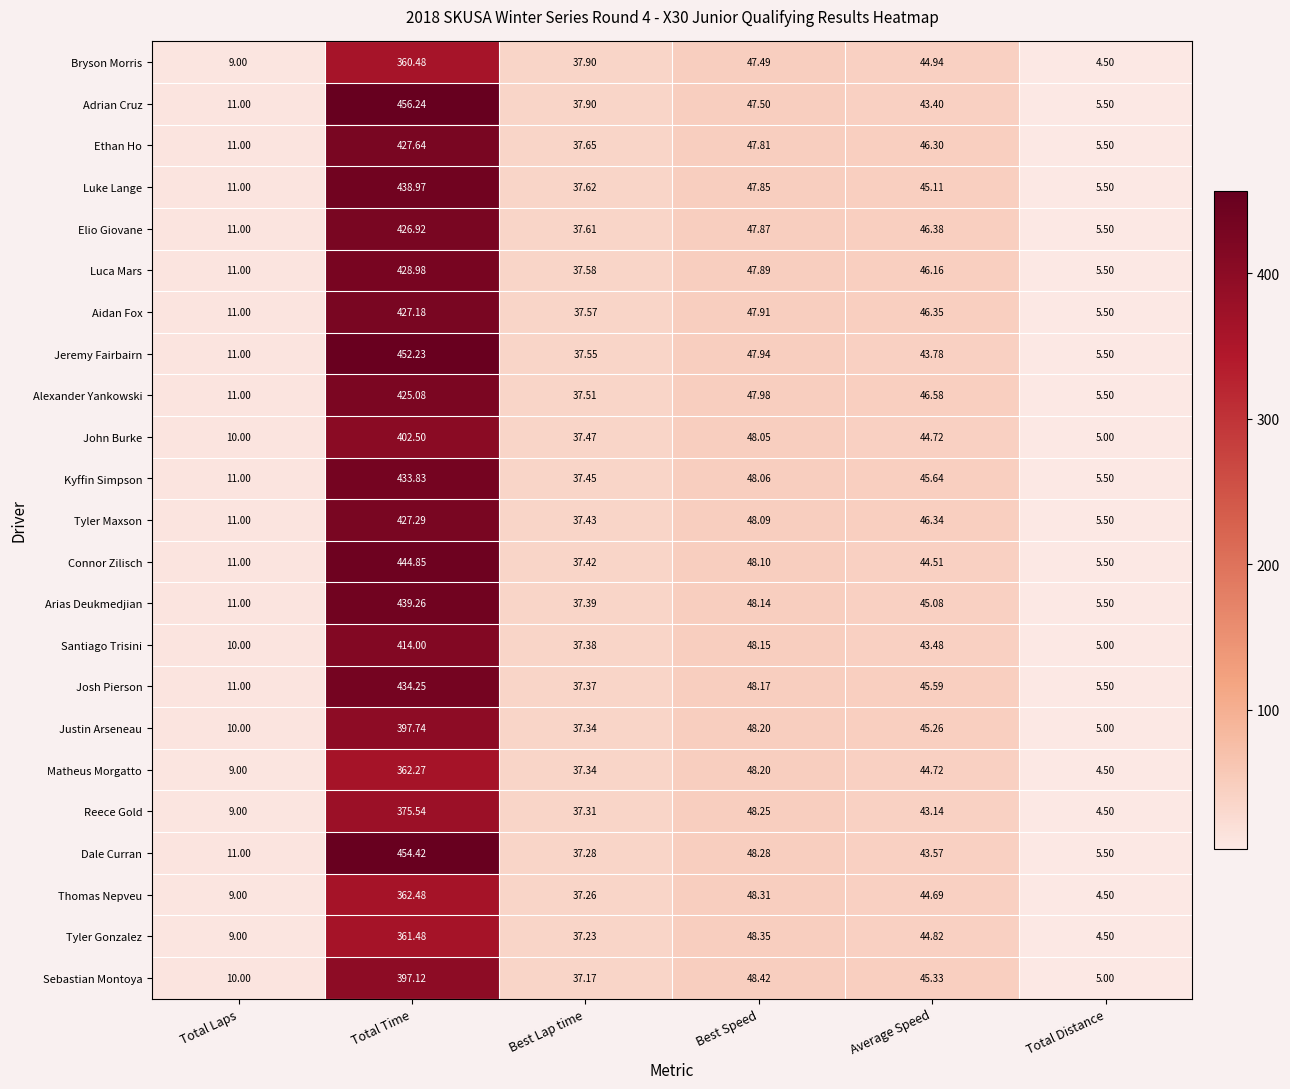

Which category has the lowest value across all series?

Total Distance